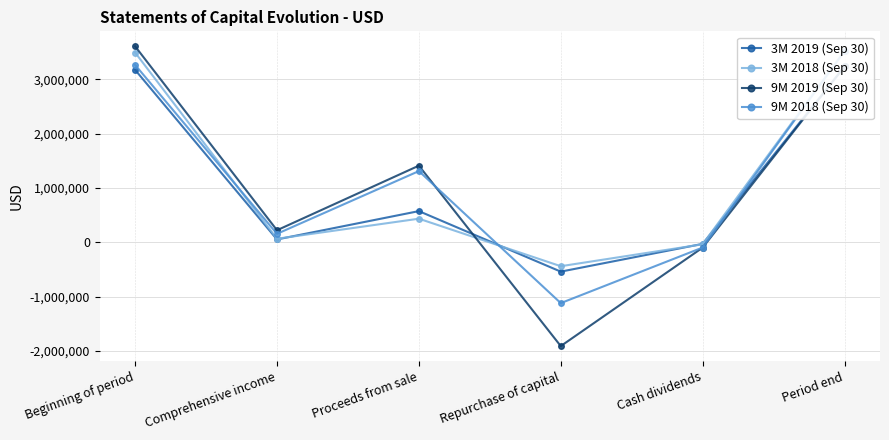

Between Comprehensive income and Period end, which series saw the biggest shift?

3M 2018 (Sep 30)